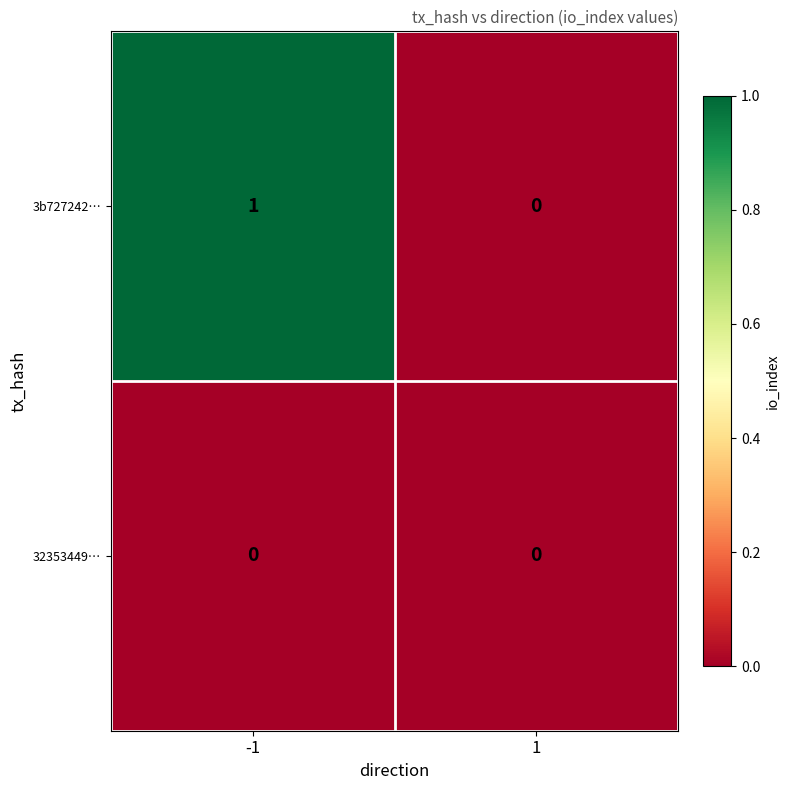

Which series has the largest total across all categories?

3b727242…